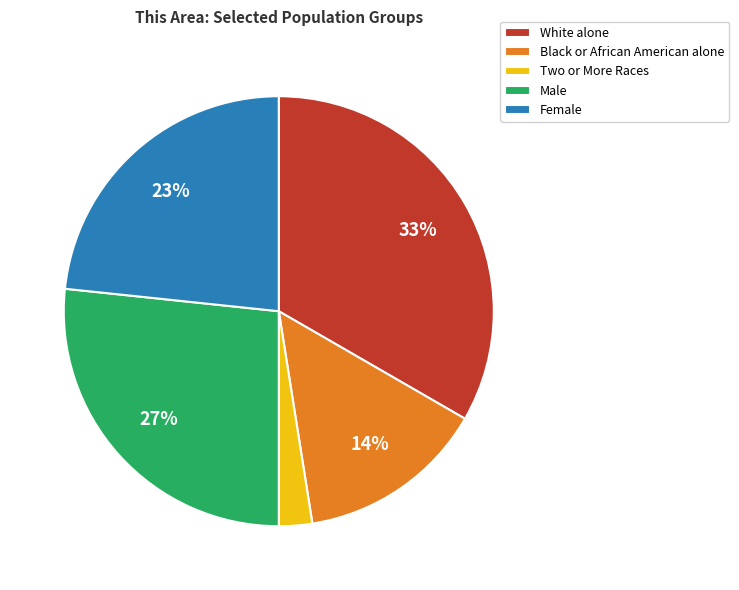

The White alone slice represents 33% of the pie. True or false?

True